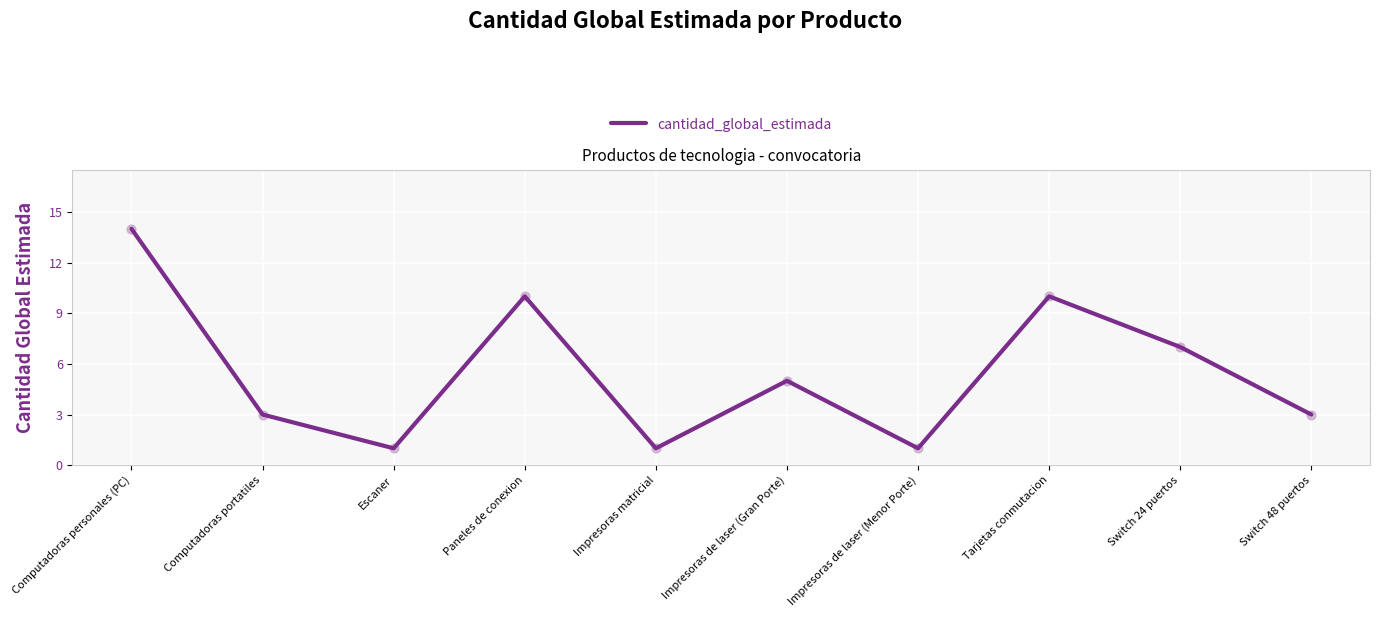

What is the change in value from Impresoras de laser (Gran Porte) to Switch 48 puertos?

-2